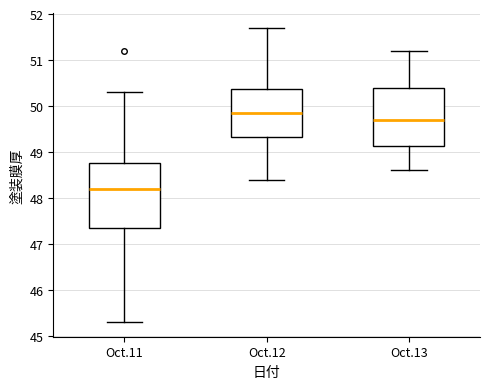

Reading left to right, transcribe this box plot: for each box, give where its median line is, the range the box spans, and where its two whiskers end, as read against the y-axis. The values are not printed on the chart, so give them approximately, as read against the axis.

Oct.11: median 48.2, box 47.4 to 48.8, whiskers 45.3 to 50.3
Oct.12: median 49.9, box 49.3 to 50.4, whiskers 48.4 to 51.7
Oct.13: median 49.7, box 49.1 to 50.4, whiskers 48.6 to 51.2